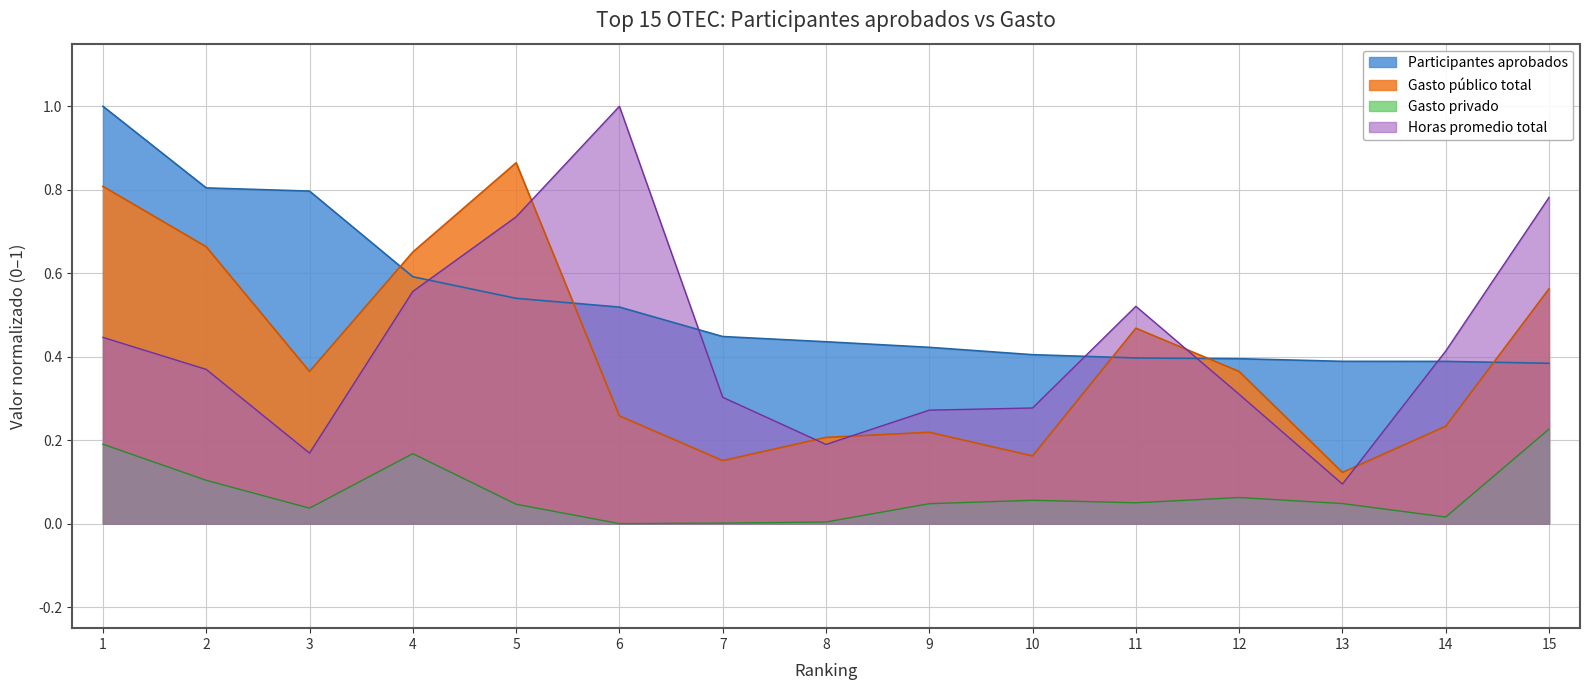

Rank the series at 7 from highest to lowest value.

Participantes aprobados, Horas promedio total, Gasto público total, Gasto privado